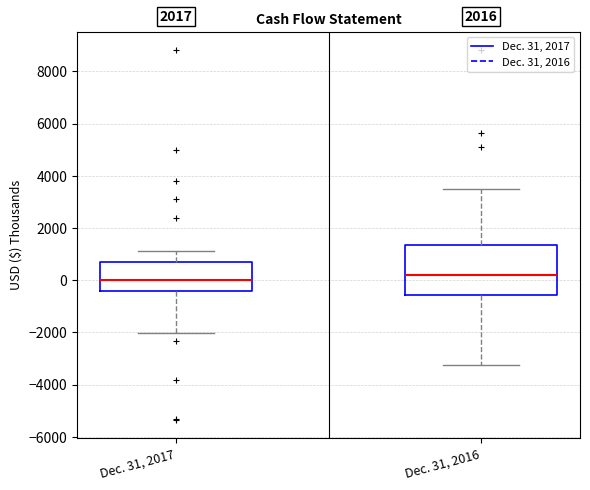

Which box has the lowest median line?

Dec. 31, 2017